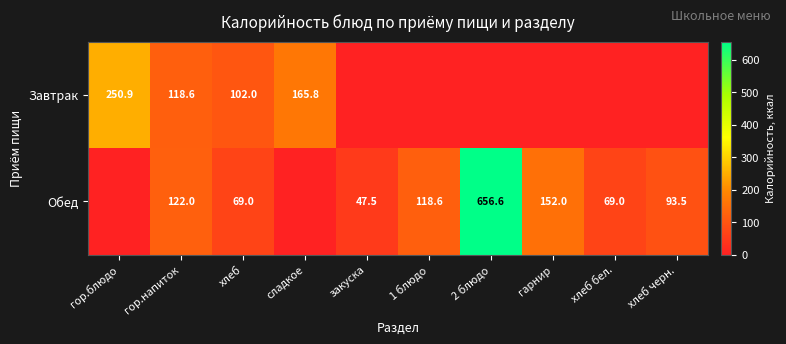

The Обед series shows 1108.0 at 2 блюдо. True or false?

False